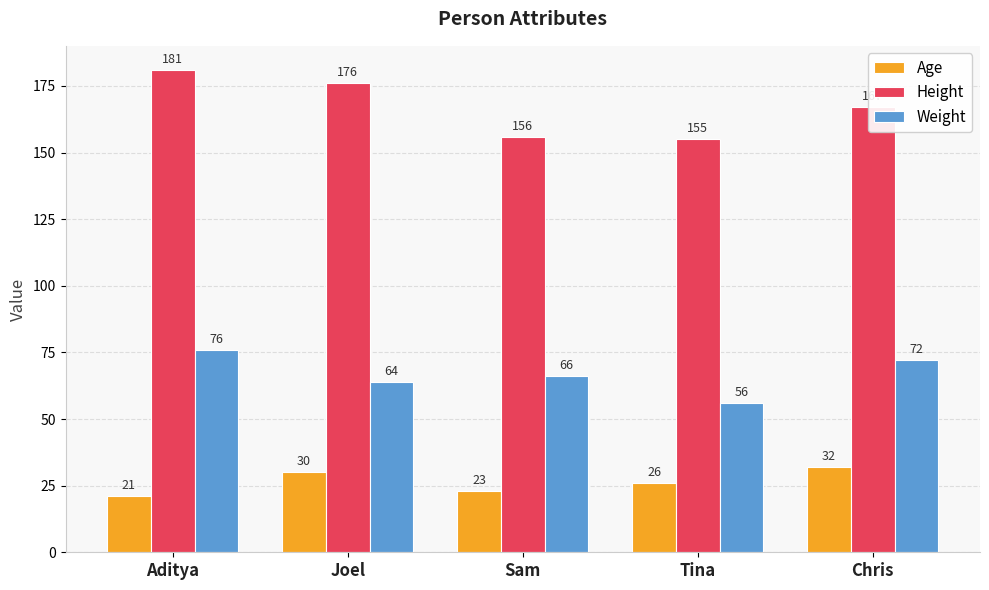

How many bars are there in each group?

3